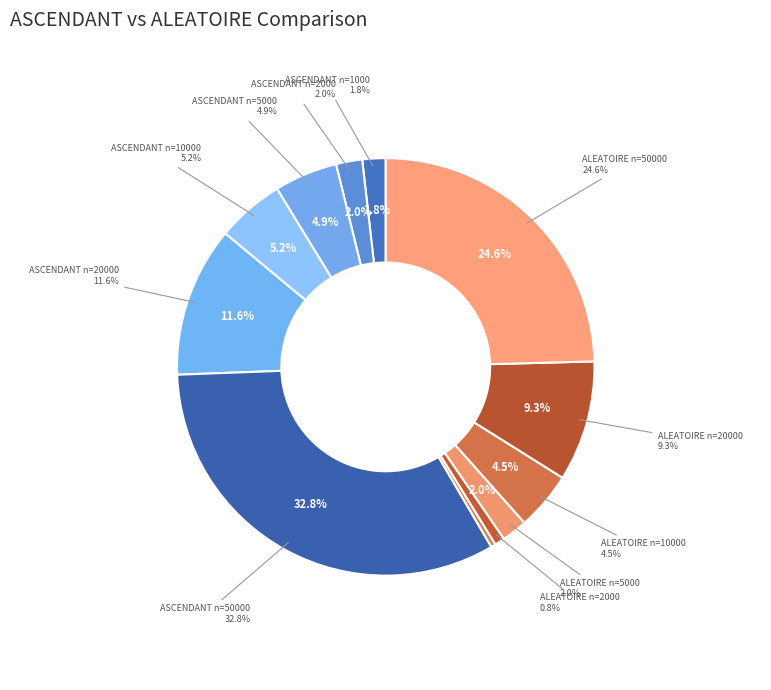

What portion of the pie excludes ASCENDANT n=1000?

98.2%